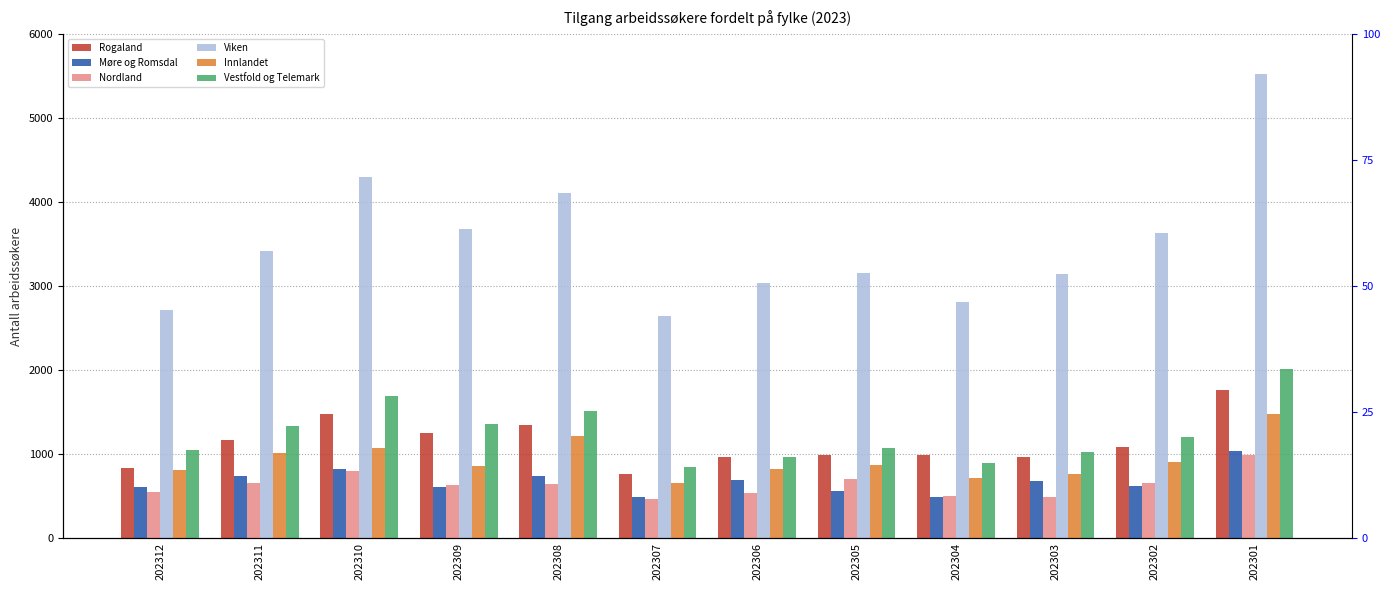

At which label is Rogaland closest to 1260?

202309